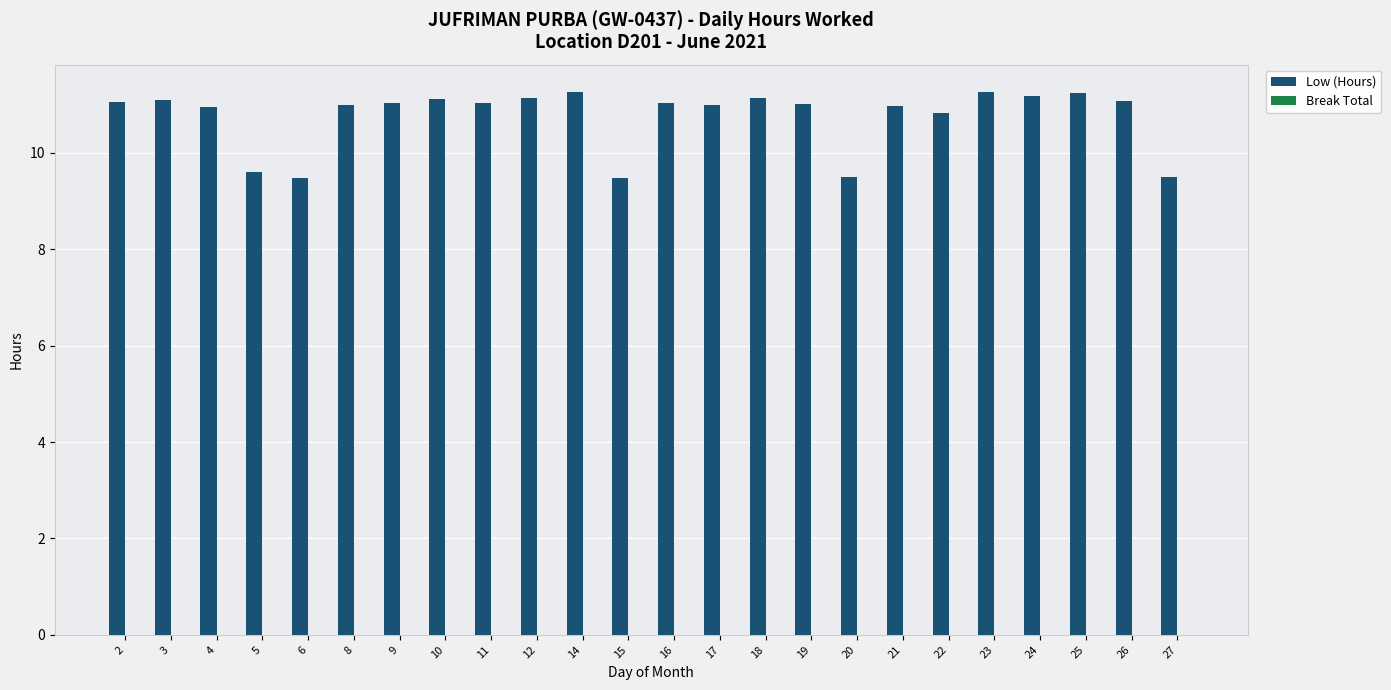

What is the smallest value displayed?

9.5